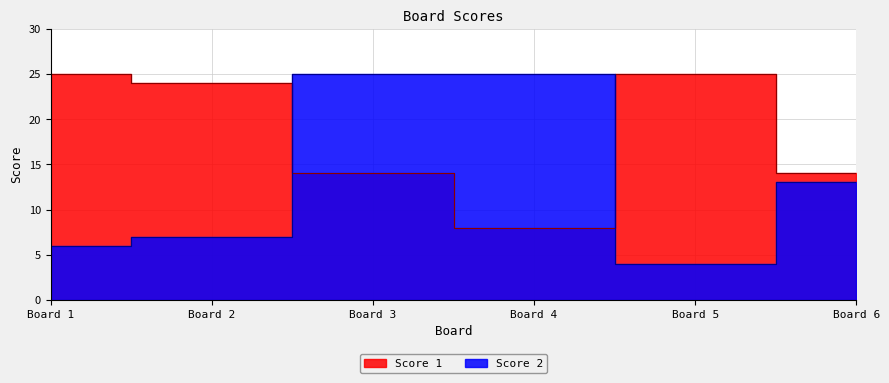

What is the minimum value shown in the chart?

4